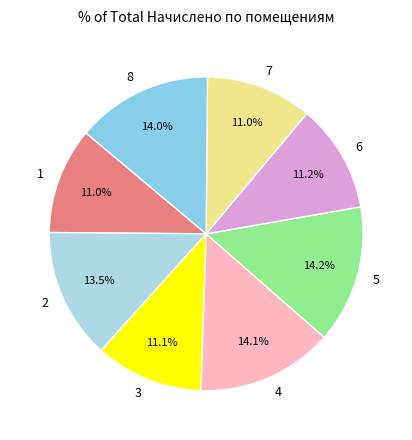

How many segments does this pie chart have?

8